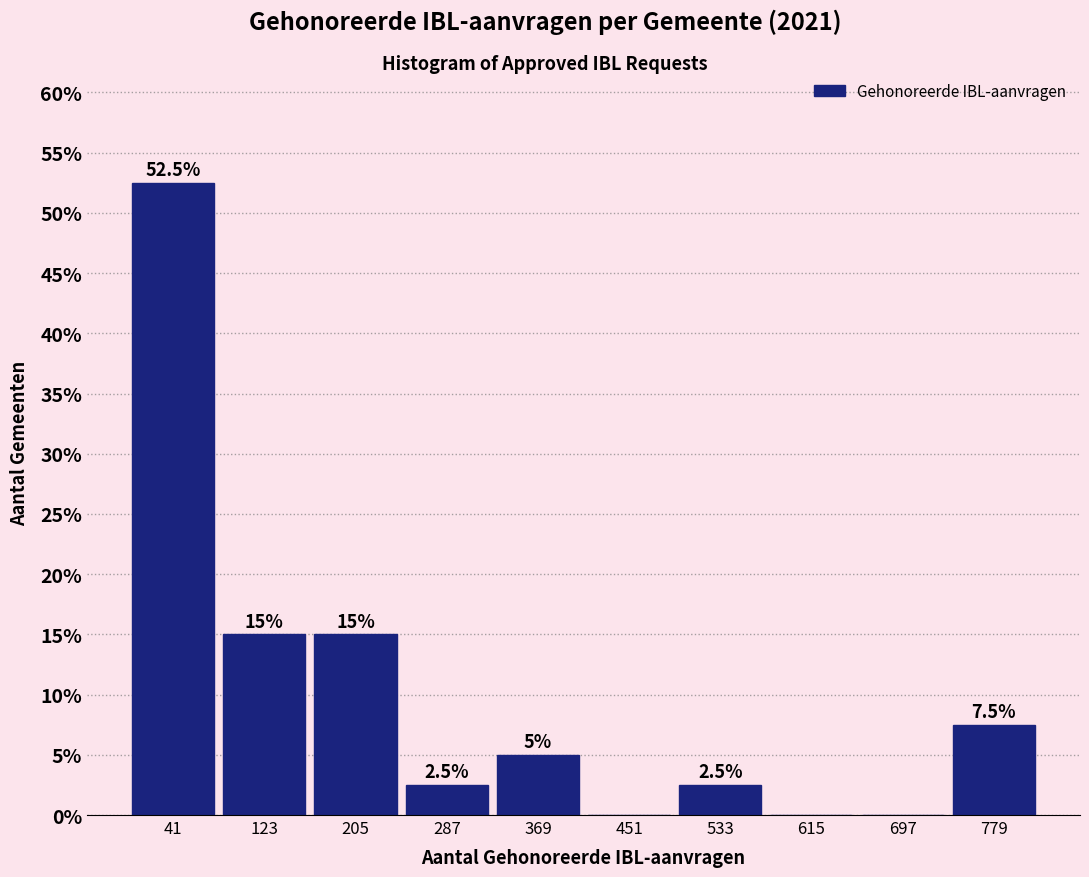

Over which range of the x-axis is the bar tallest?

0 to 80